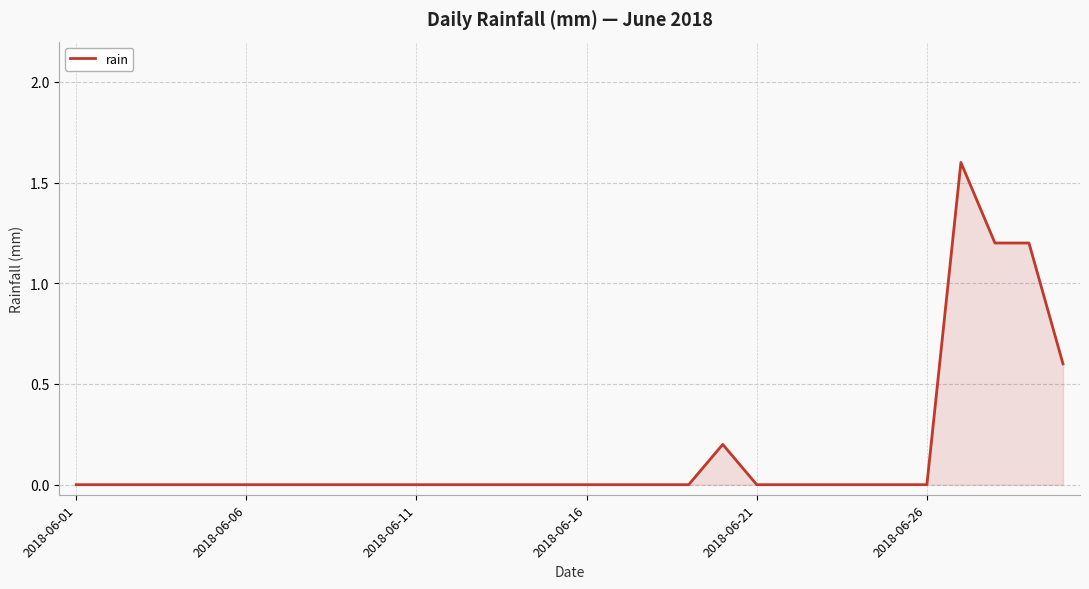

Does the chart display data point markers on the line(s)?

No